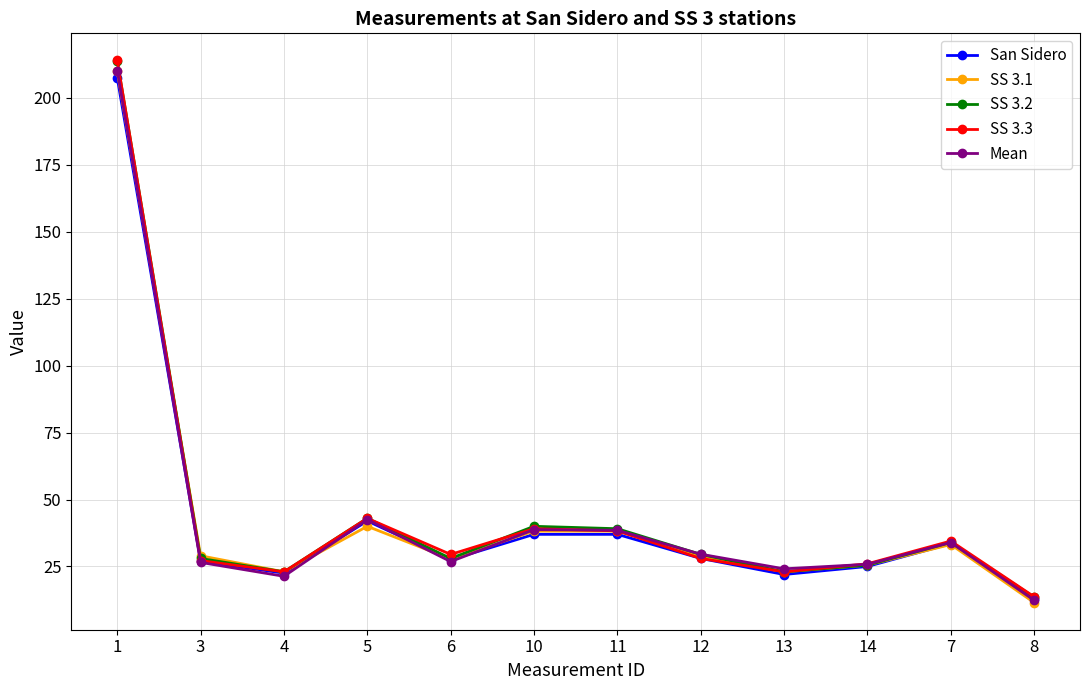

What are all the series names shown in the legend?

San Sidero, SS 3.1, SS 3.2, SS 3.3, Mean